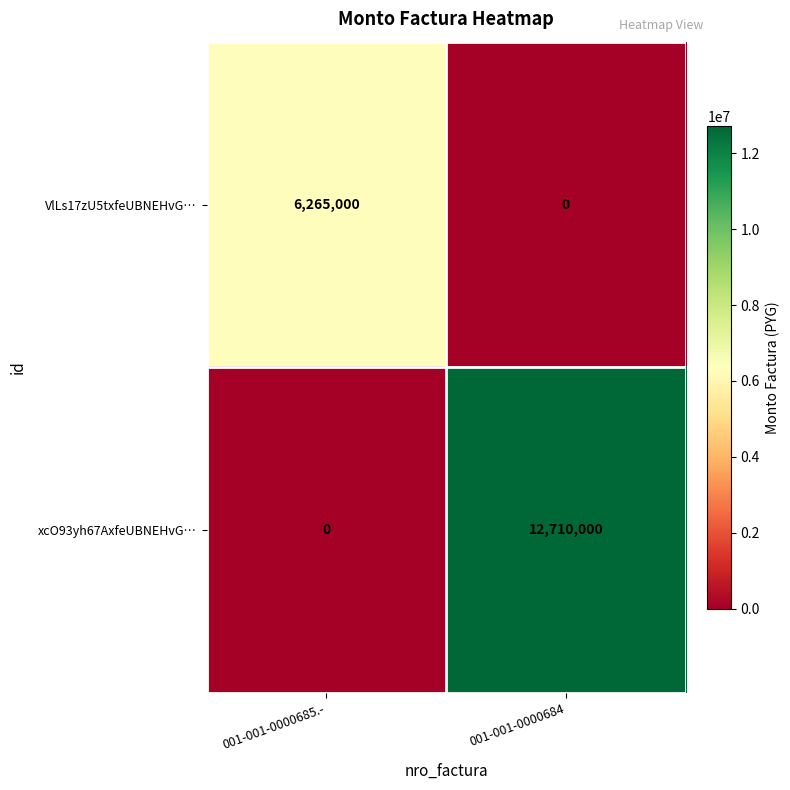

What is the difference between the maximum and minimum values in the xcO93yh67AxfeUBNEHvG… series?

12710000